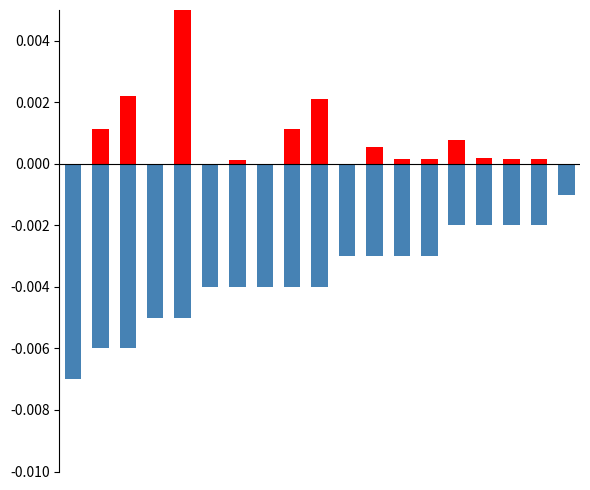

Reading left to right, transcribe all the data shown in this chart.

Rating Change: 0=0.0	1=0.0	2=0.0	3=0.0	4=0.0	5=0.0	6=0.0	7=0.0	8=0.0	9=0.0	10=0.0	11=0.0	12=0.0	13=0.0	14=0.0	15=0.0	16=0.0	17=0.0	18=0.0
Score (neg): 0=-0.0	1=-0.0	2=-0.0	3=-0.0	4=-0.0	5=-0.0	6=-0.0	7=-0.0	8=-0.0	9=-0.0	10=-0.0	11=-0.0	12=-0.0	13=-0.0	14=-0.0	15=-0.0	16=-0.0	17=-0.0	18=-0.0